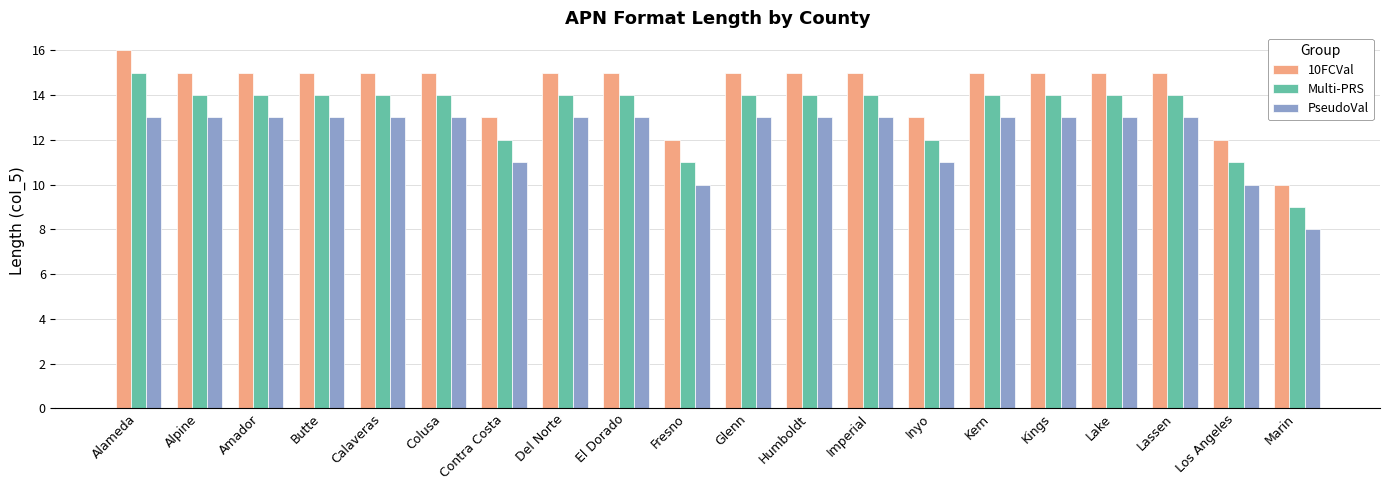

What is the highest value of the Multi-PRS series?

15